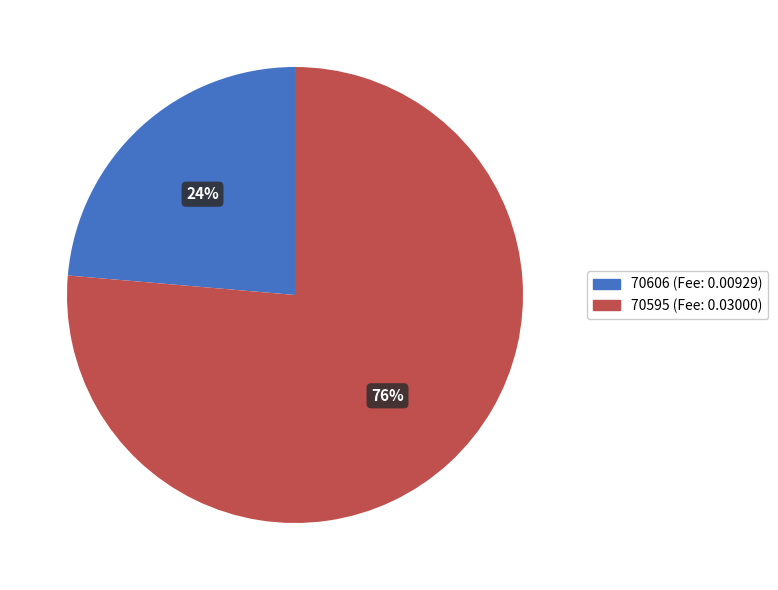

How many segments does this pie chart have?

2